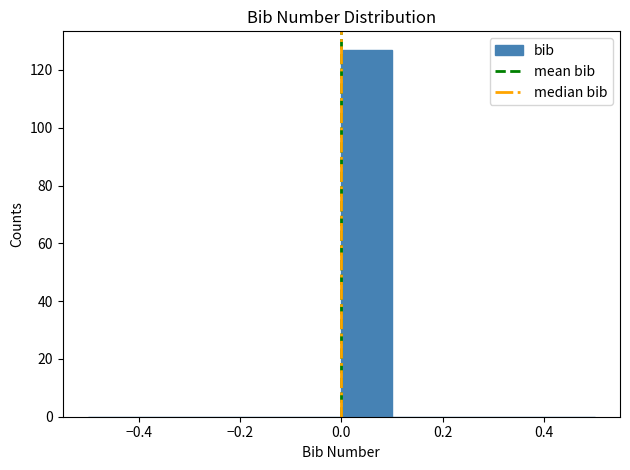

Reading left to right, transcribe this chart: for each bar, give the range it covers on the x-axis and its height. The values are not printed on the chart, so give them approximately, as read against the axis.

-0.5 to -0.4: 0
-0.4 to -0.3: 0
-0.3 to -0.2: 0
-0.2 to -0.1: 0
-0.1 to 0.0: 0
0.0 to 0.1: 128
0.1 to 0.2: 0
0.2 to 0.3: 0
0.3 to 0.4: 0
0.4 to 0.5: 0